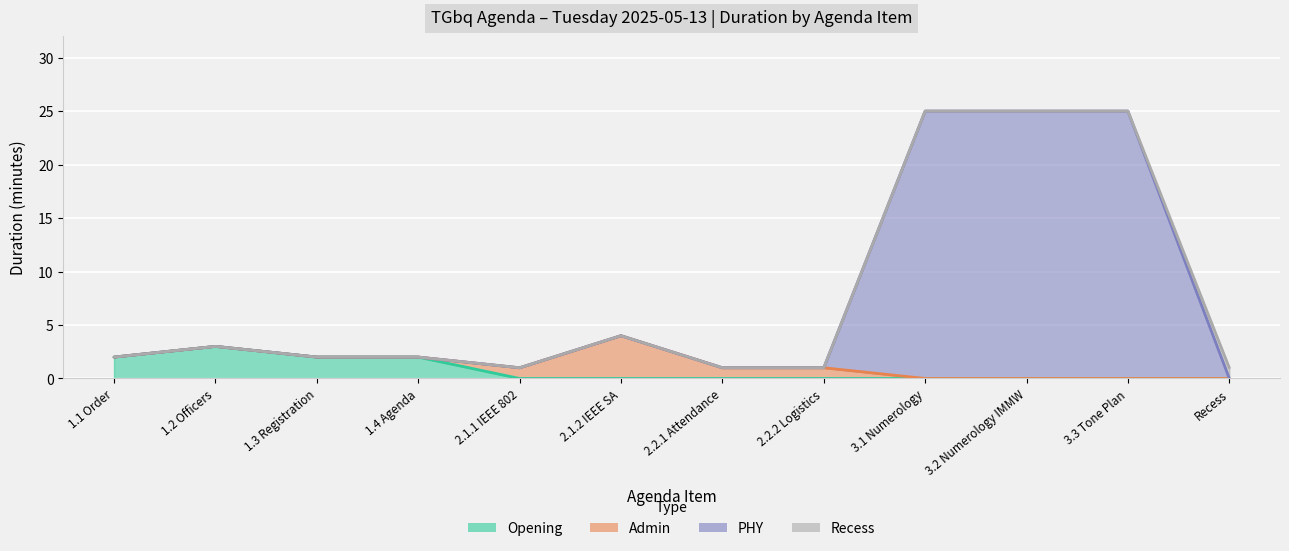

Reading left to right, what are all the values shown in this chart?

Opening formalities: 2	3	2	2
Administrative items: 1	4	1	1
Presentation PHY: 25	25	25	0